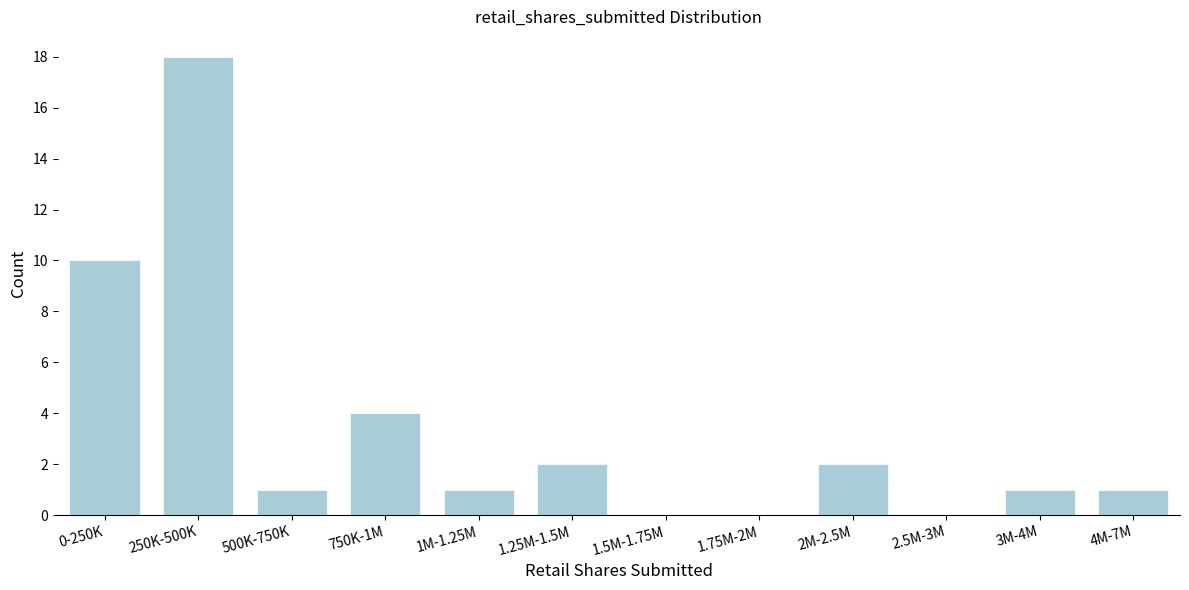

Reading right to left, what are all the values shown in this chart?

4M-7M=1	3M-4M=1	2.5M-3M=0	2M-2.5M=2	1.75M-2M=0	1.5M-1.75M=0	1.25M-1.5M=2	1M-1.25M=1	750K-1M=4	500K-750K=1	250K-500K=18	0-250K=10